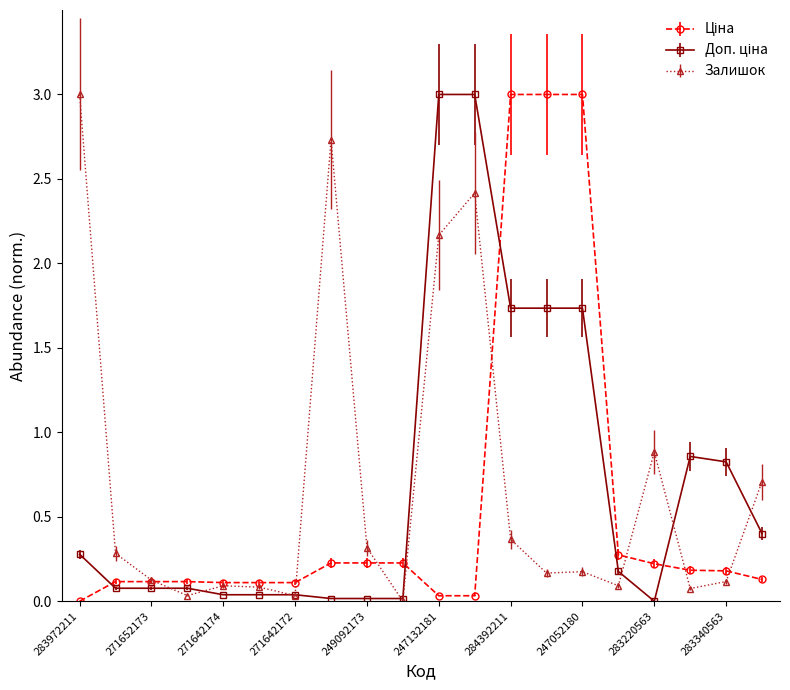

At how many categories does at least one series exceed 1?

7